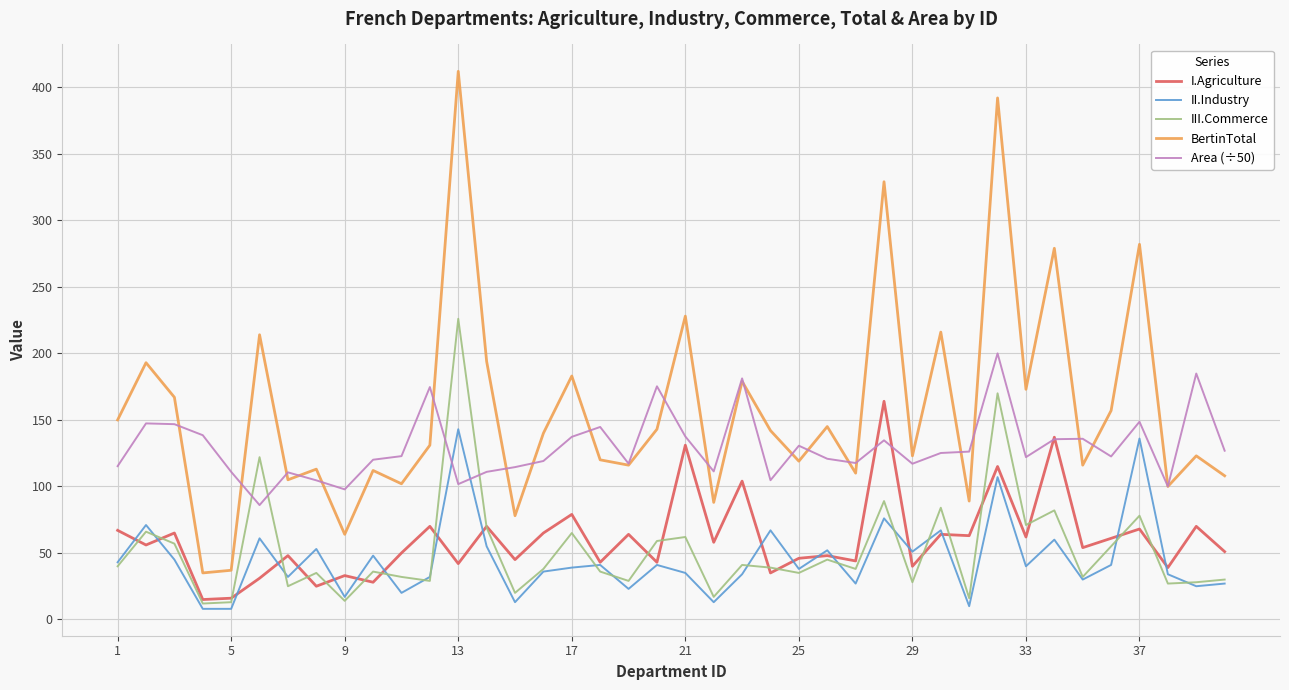

What are all the series names shown in the legend?

I.Agriculture, II.Industry, III.Commerce, BertinTotal, Area (÷50)